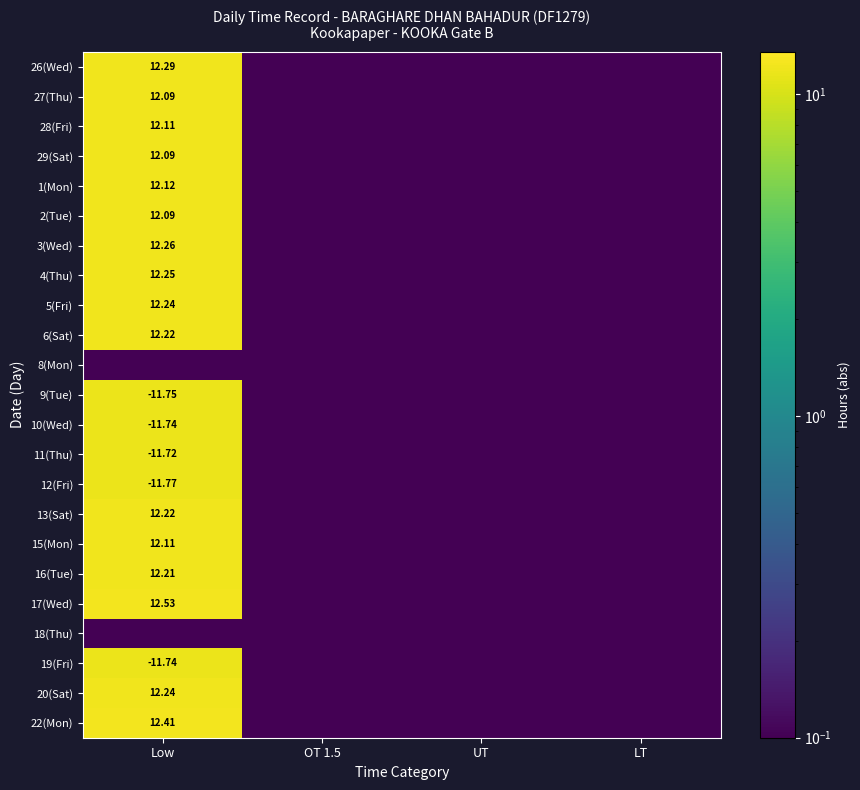

Rank the series by their maximum value, from highest to lowest.

17(Wed), 22(Mon), 26(Wed), 3(Wed), 4(Thu), 5(Fri), 20(Sat), 6(Sat), 13(Sat), 16(Tue), 1(Mon), 28(Fri), 15(Mon), 27(Thu), 29(Sat), 2(Tue), 12(Fri), 9(Tue), 10(Wed), 19(Fri), 11(Thu), 8(Mon), 18(Thu)